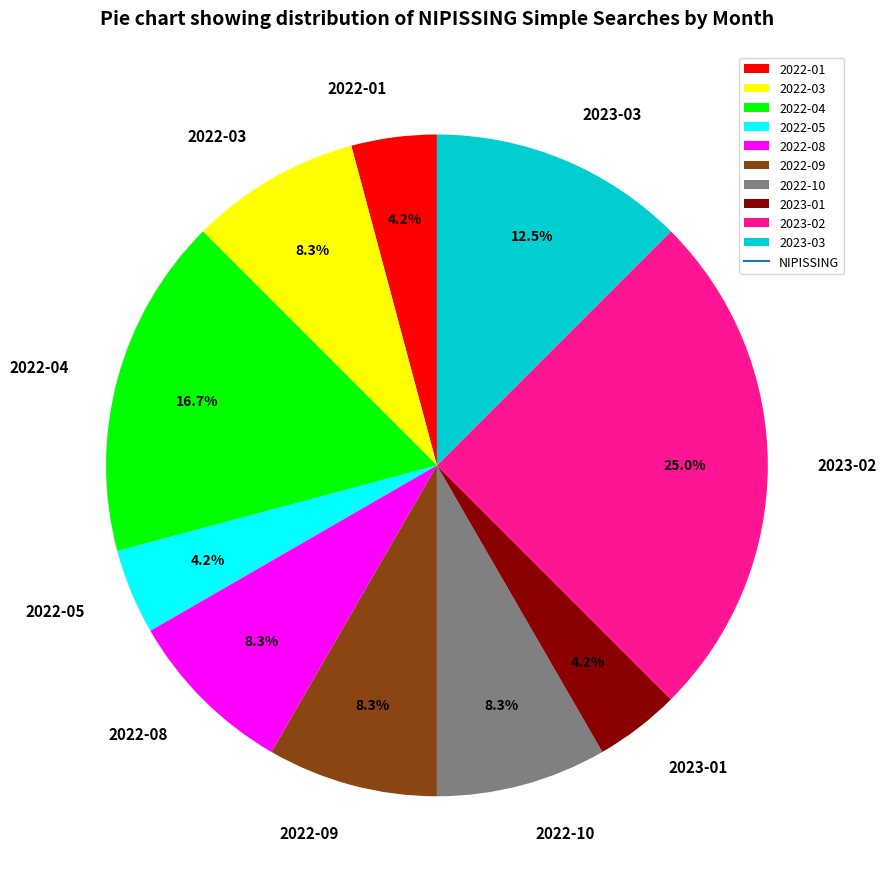

What is the largest slice in the pie chart?

2023-02